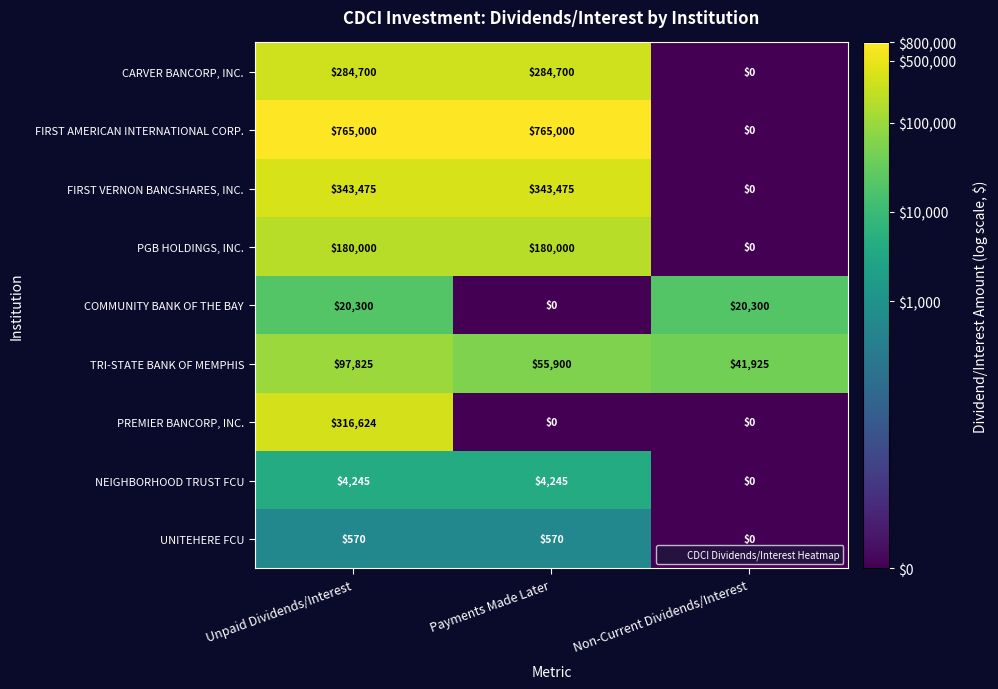

Reading left to right, transcribe all the data shown in this chart.

CARVER BANCORP, INC.: 284700	284700	0
FIRST AMERICAN INTERNATIONAL CORP.: 765000	765000	0
FIRST VERNON BANCSHARES, INC.: 343475	343475	0
PGB HOLDINGS, INC.: 180000	180000	0
COMMUNITY BANK OF THE BAY: 20300	0	20300
TRI-STATE BANK OF MEMPHIS: 97825	55900	41925
PREMIER BANCORP, INC.: 316624	0	0
NEIGHBORHOOD TRUST FCU: 4245	4245	0
UNITEHERE FCU: 570	570	0